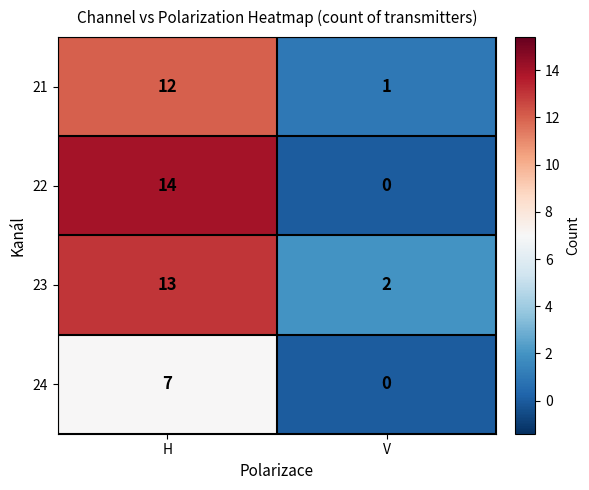

Which category has the lowest value across all series?

V